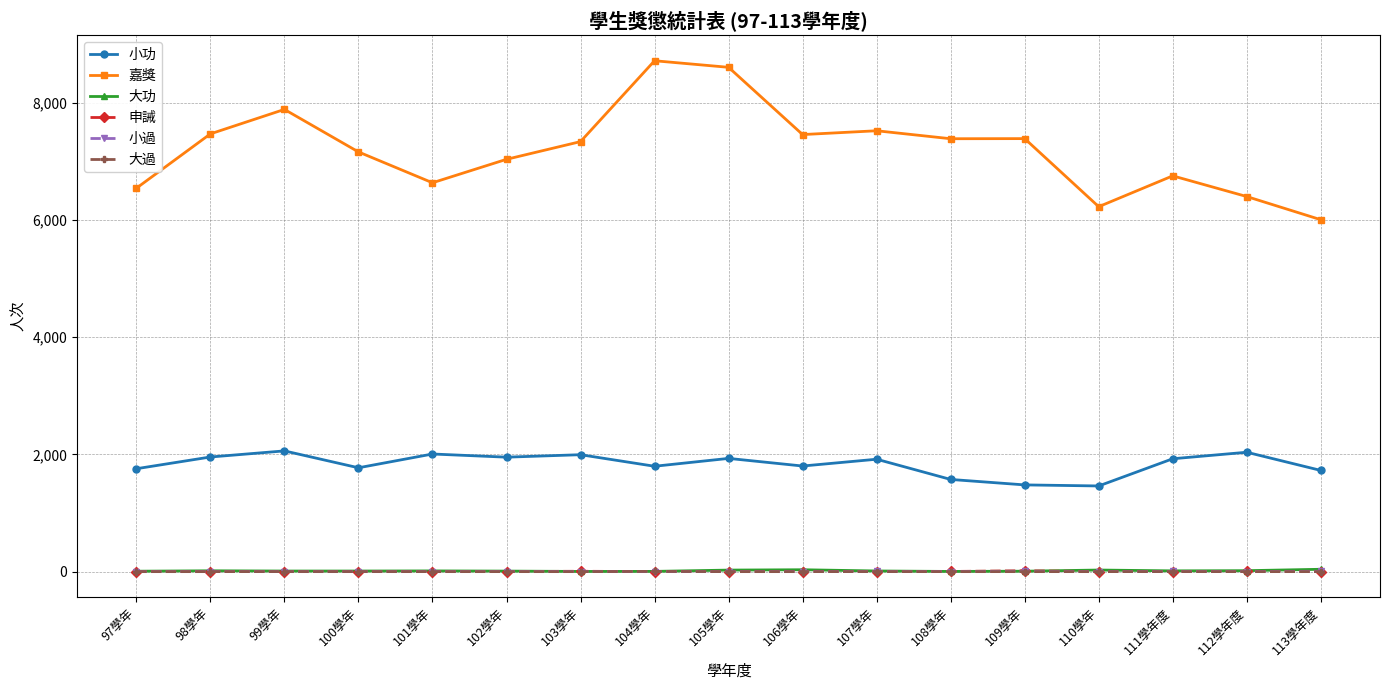

What is the spread (max minus min) of values at 101學年?

6632